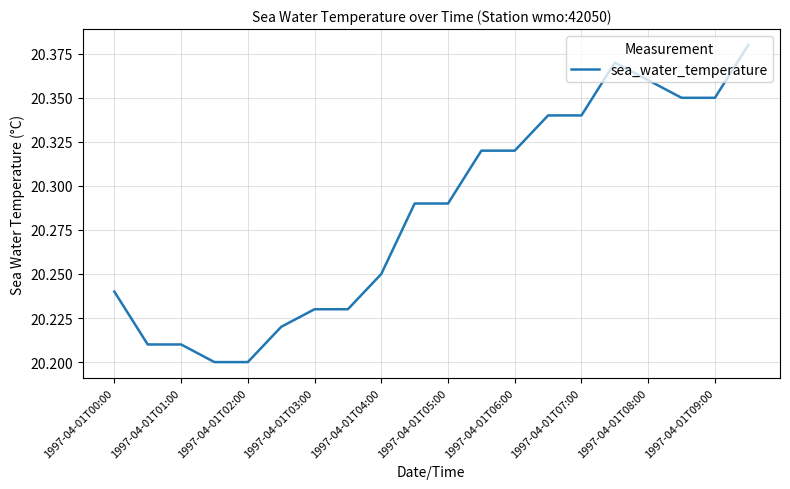

How many lines are shown in the chart?

1